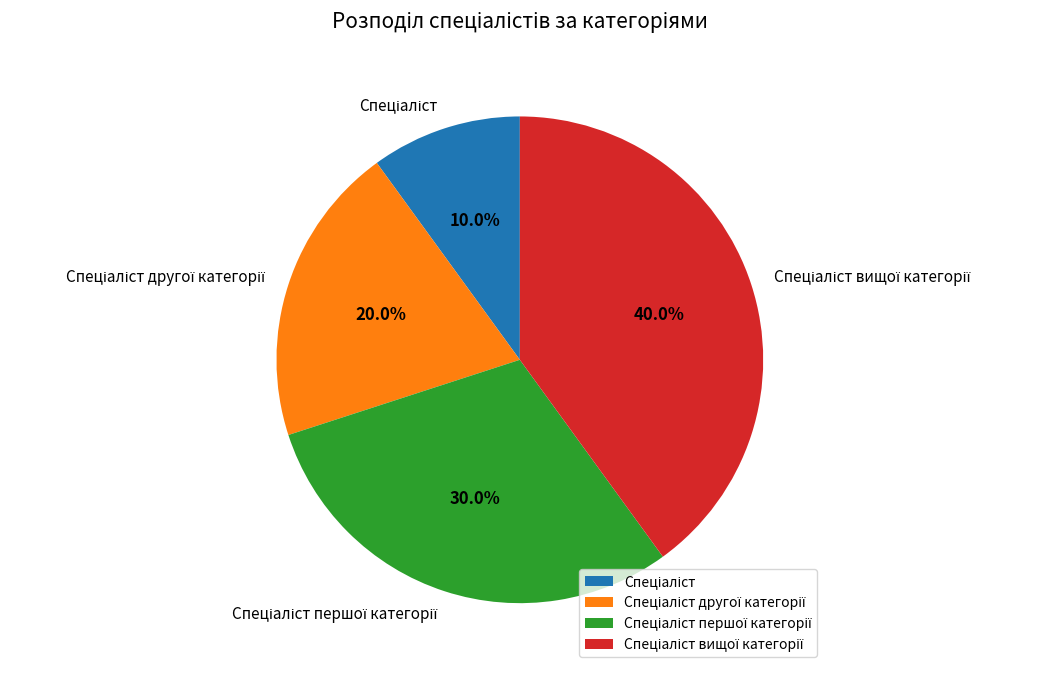

Does any single category account for the majority?

No